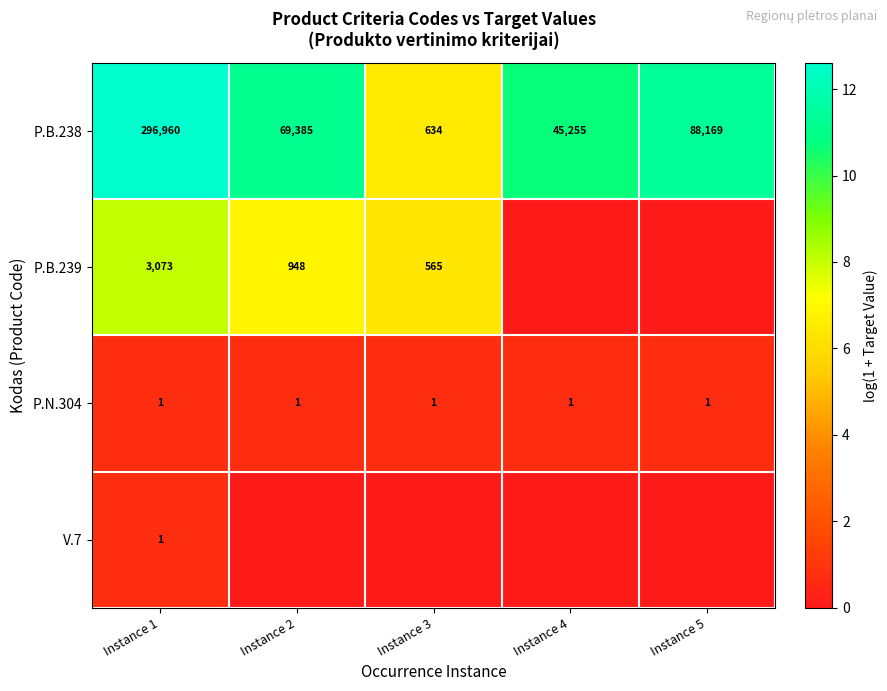

What is the spread (max minus min) of values at Instance 5?

11.4